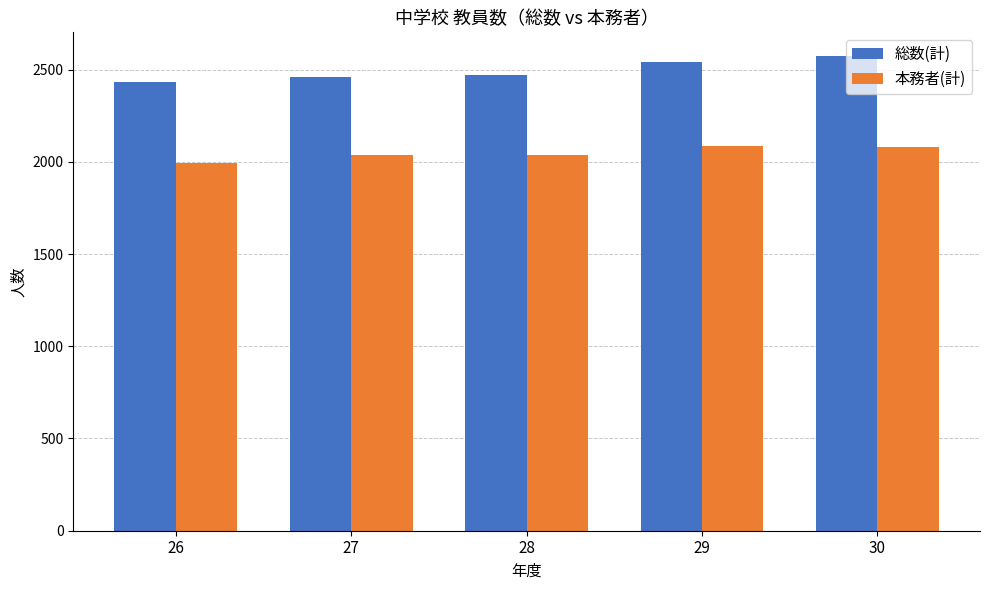

How many series are shown in this chart?

2